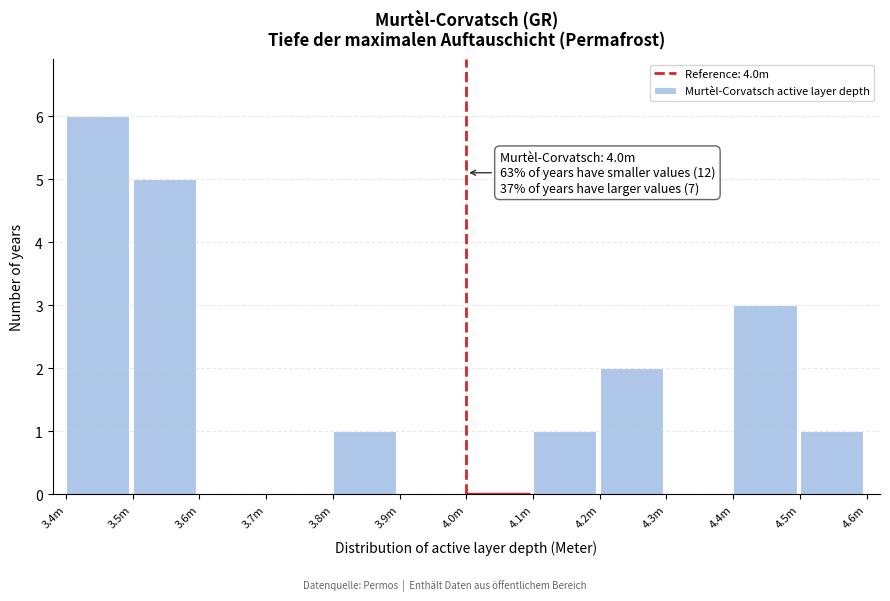

Reading left to right, what are all the values shown in this chart?

3.4m=6	3.5m=5	3.6m=0	3.7m=0	3.8m=1	3.9m=0	4.0m=0	4.1m=1	4.2m=2	4.3m=0	4.4m=3	4.5m=1